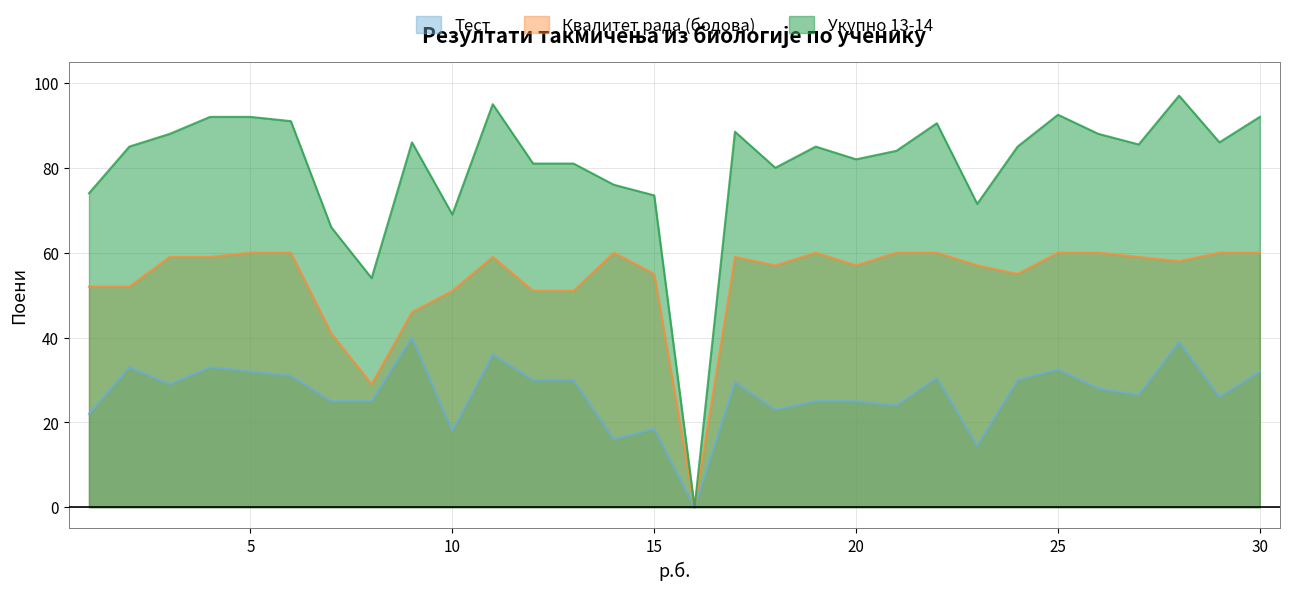

How many data points in Тест are less than 29?

15